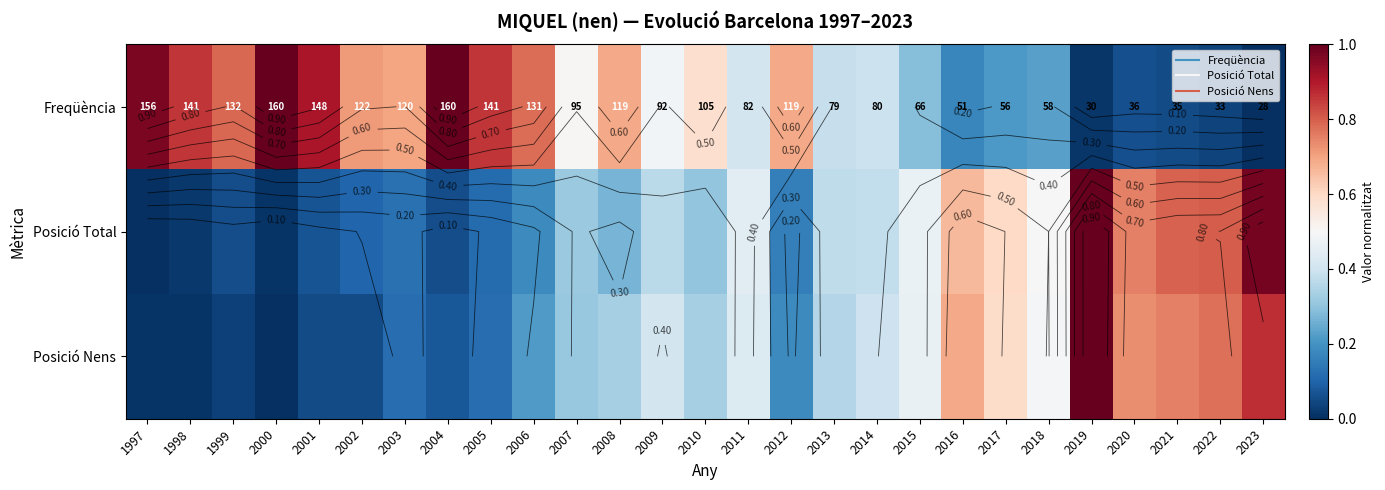

Is it true that Freqüència equals 0.0 at 2022?

True